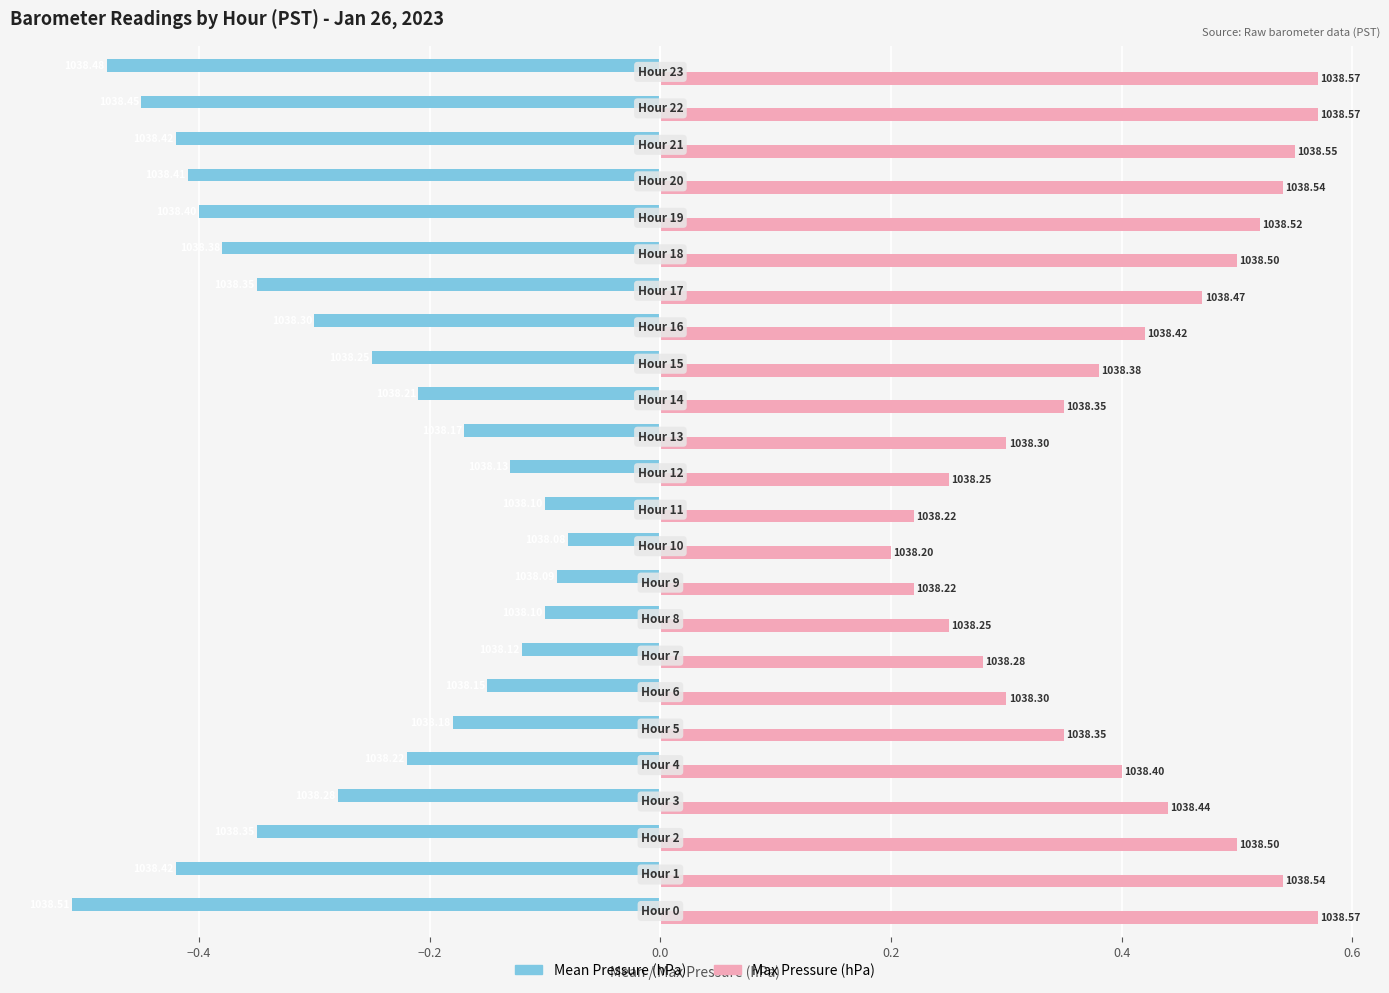

At how many categories does at least one series exceed 0?

24